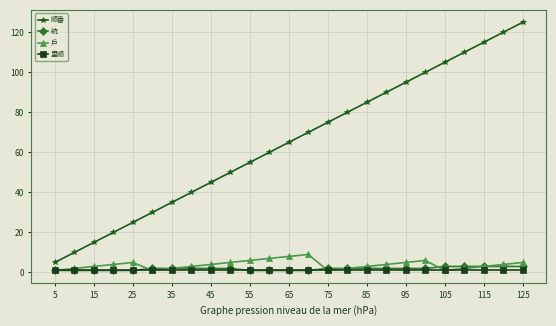

What is the difference between the maximum and minimum values in the 統 series?

2